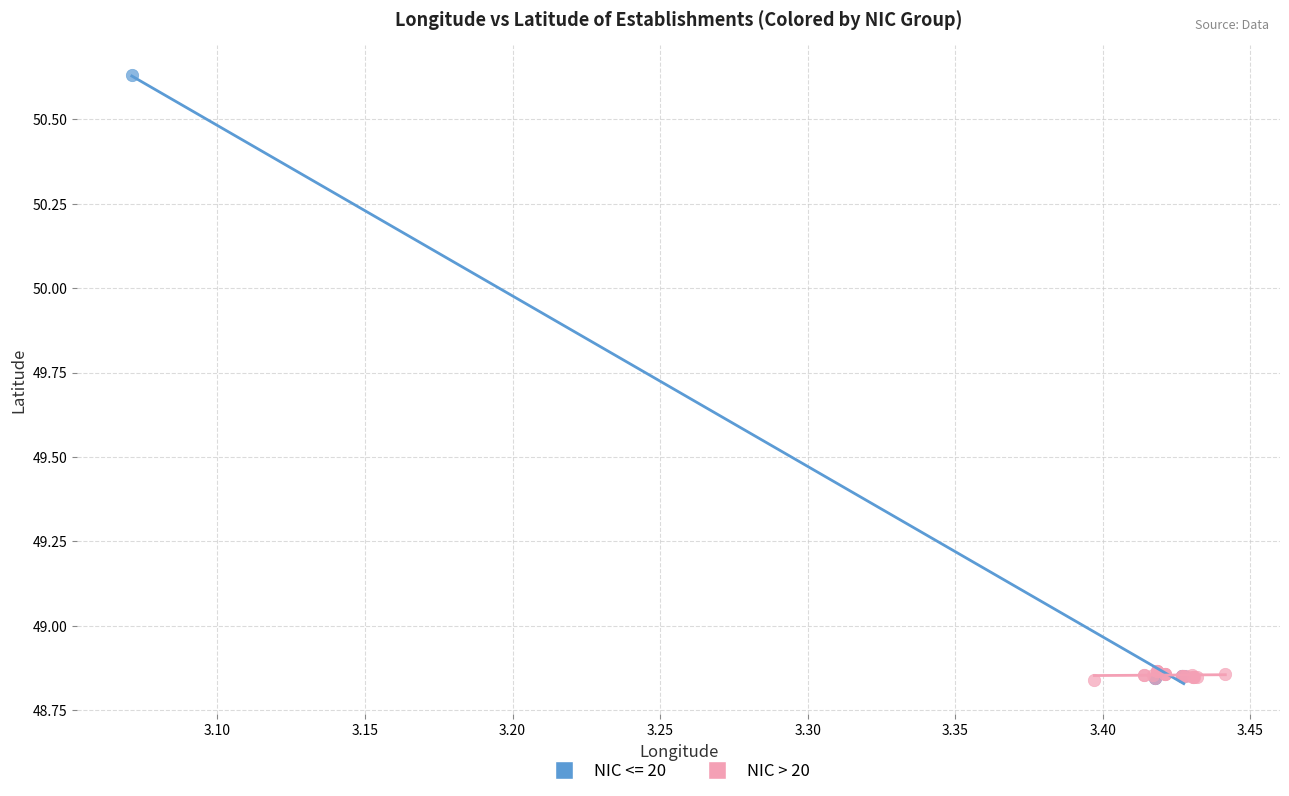

Which series has the largest Y range (max minus min)?

NIC <= 20